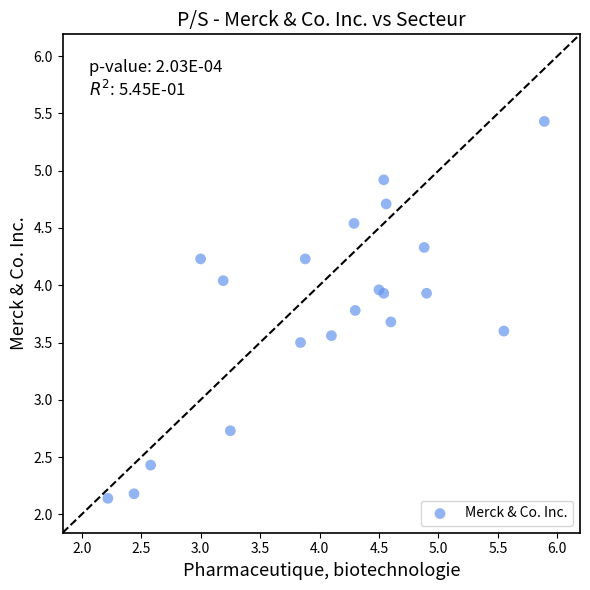

What Y value in the scatter plot is closest to 3?

2.7